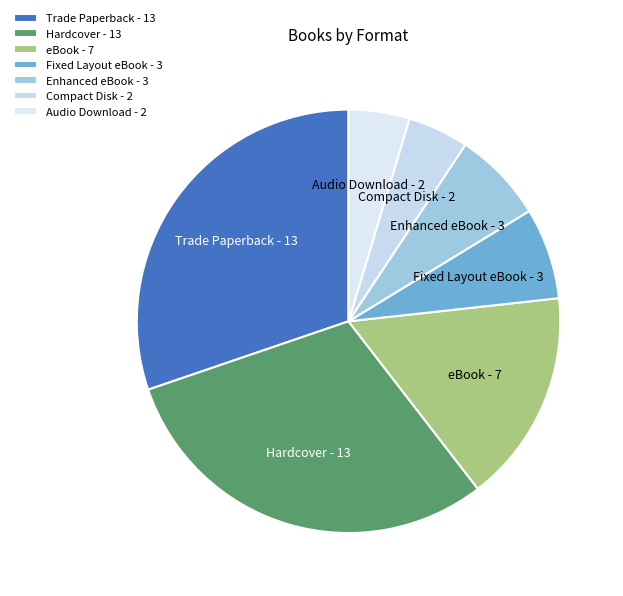

Is the sum of eBook and Fixed Layout eBook greater than half?

No